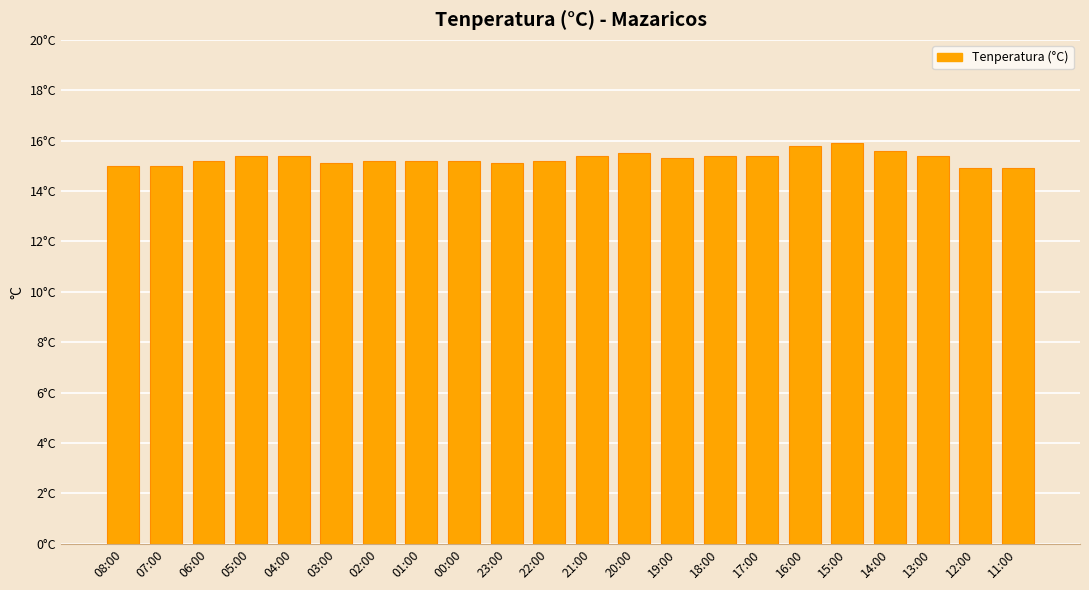

List the labels in order of value, largest first.

15:00, 16:00, 14:00, 20:00, 05:00, 04:00, 21:00, 18:00, 17:00, 13:00, 19:00, 06:00, 02:00, 01:00, 00:00, 22:00, 03:00, 23:00, 08:00, 07:00, 12:00, 11:00